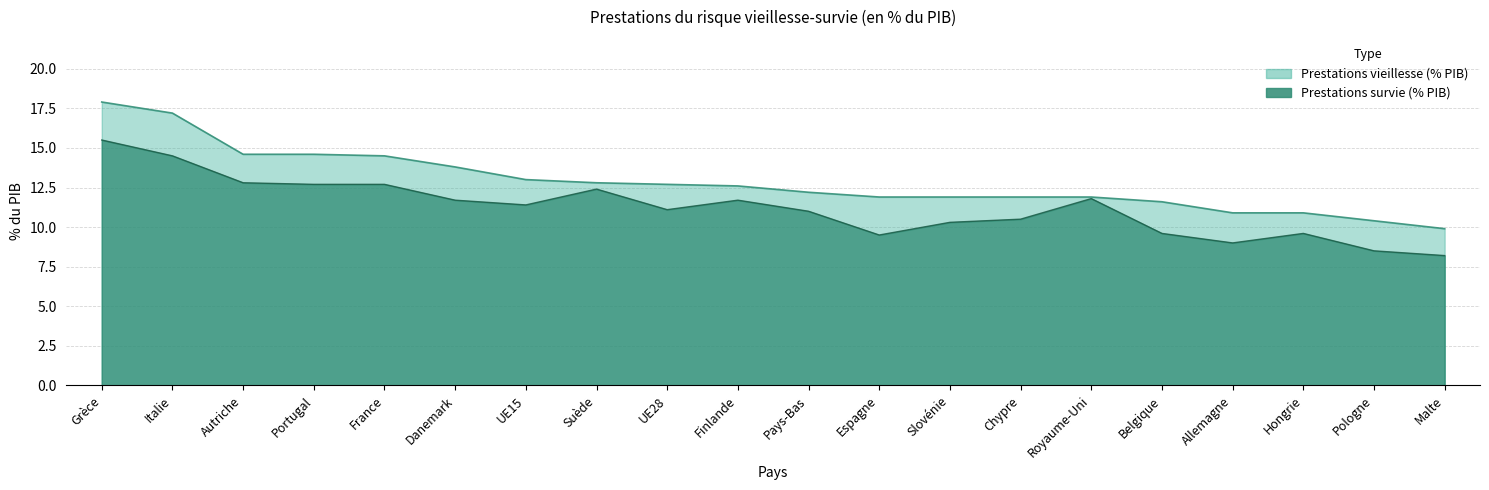

What is the difference between the values at Pays-Bas and Autriche?

1.8